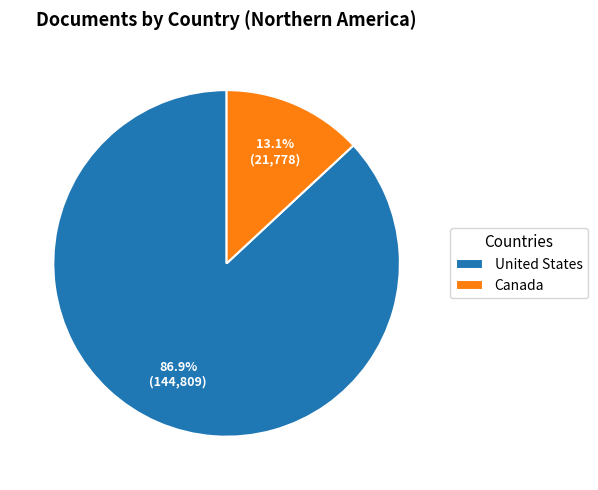

Rank the categories by value from highest to lowest.

United States, Canada